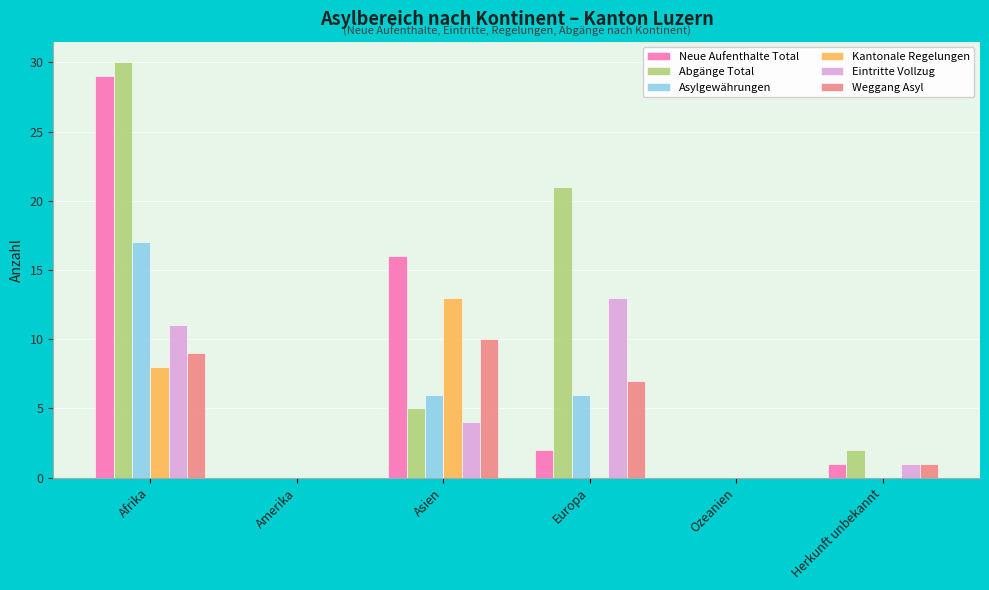

Which series has the largest total across all categories?

Abgänge Total